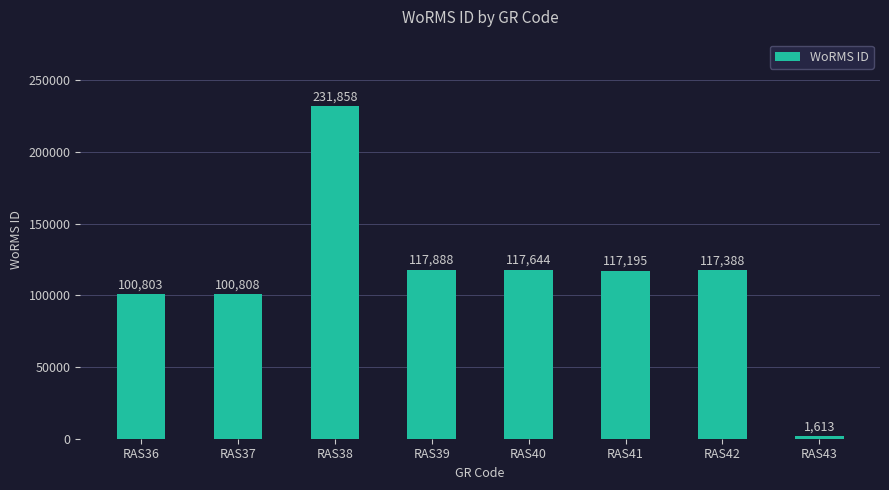

How many categories are shown in the chart?

8